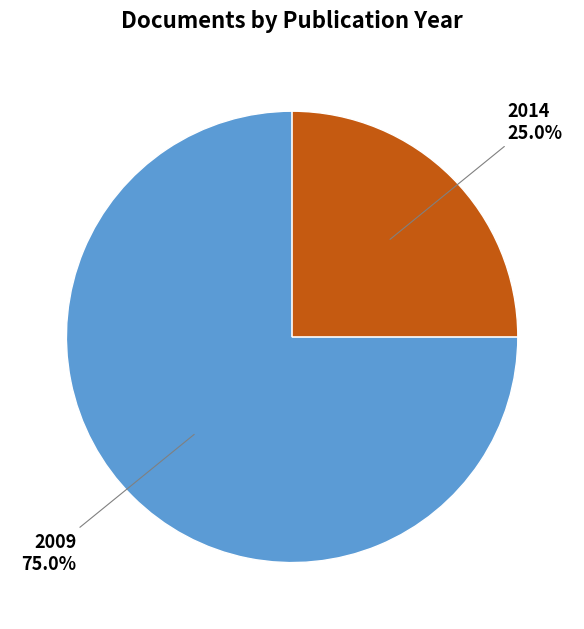

Is there a majority slice in this chart?

Yes